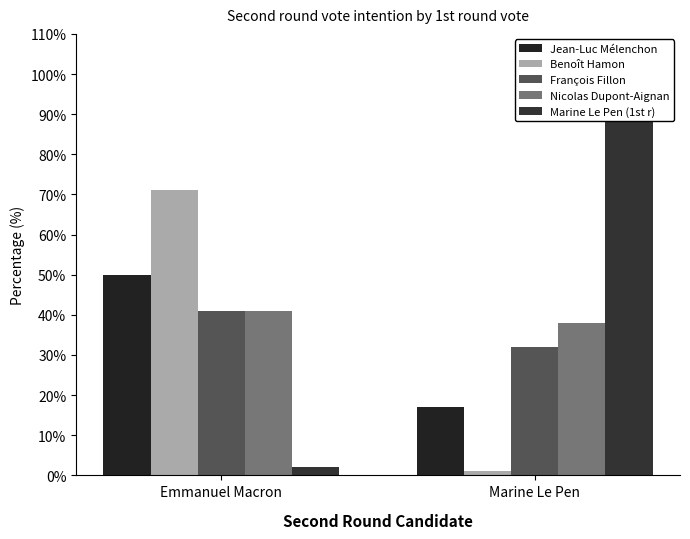

How many bars are there in total?

10